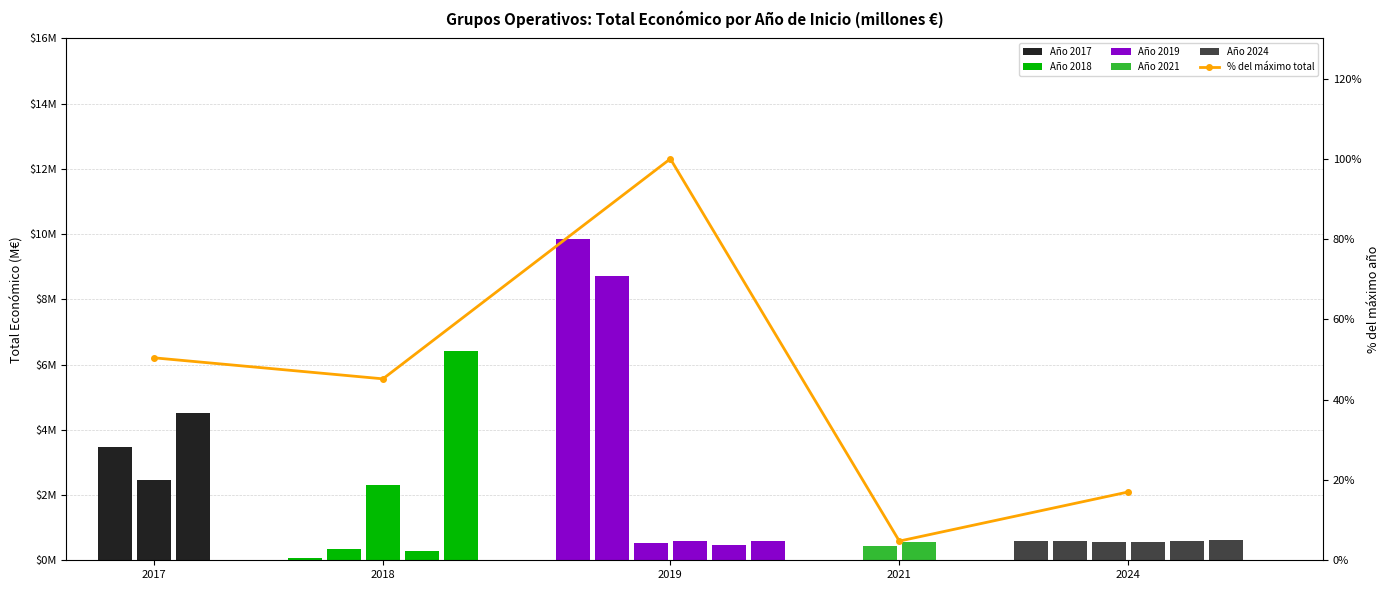

Which label corresponds to the largest value in the chart?

2019